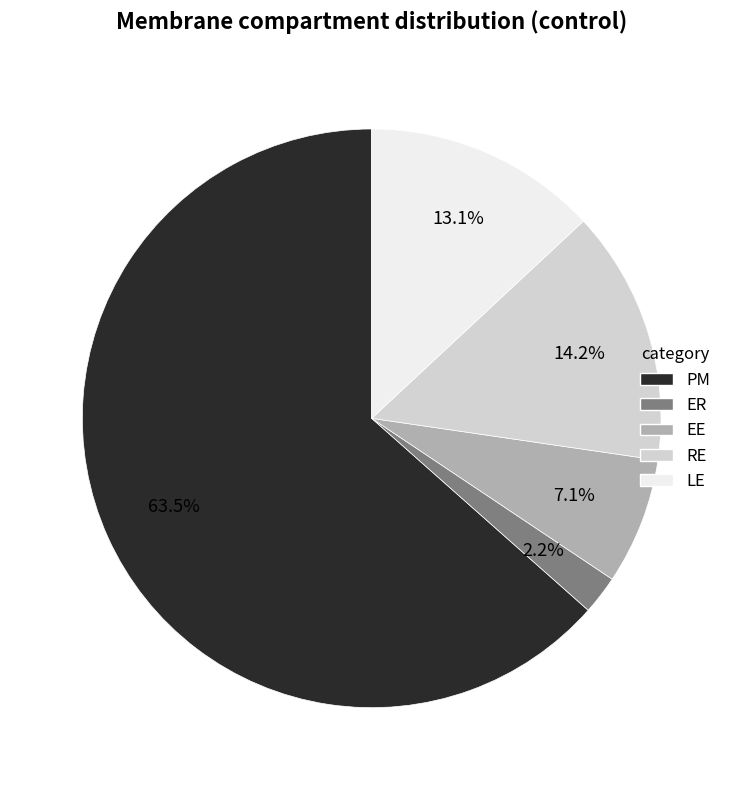

Is there any slice that represents more than half of the pie?

Yes